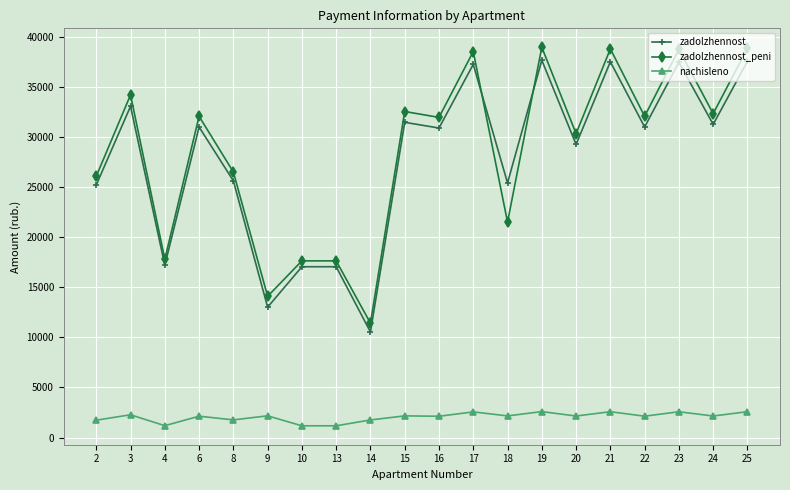

True or false: nachisleno and zadolzhennost intersect in this chart.

False